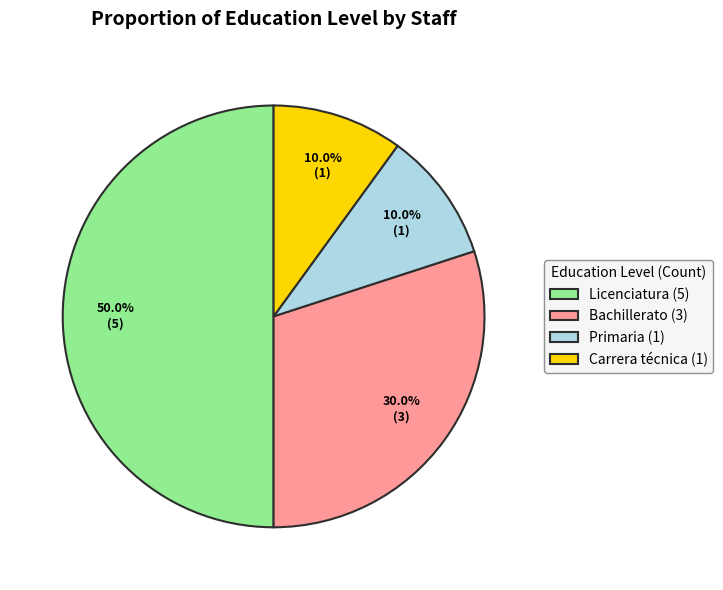

Count the number of slices in the pie.

4